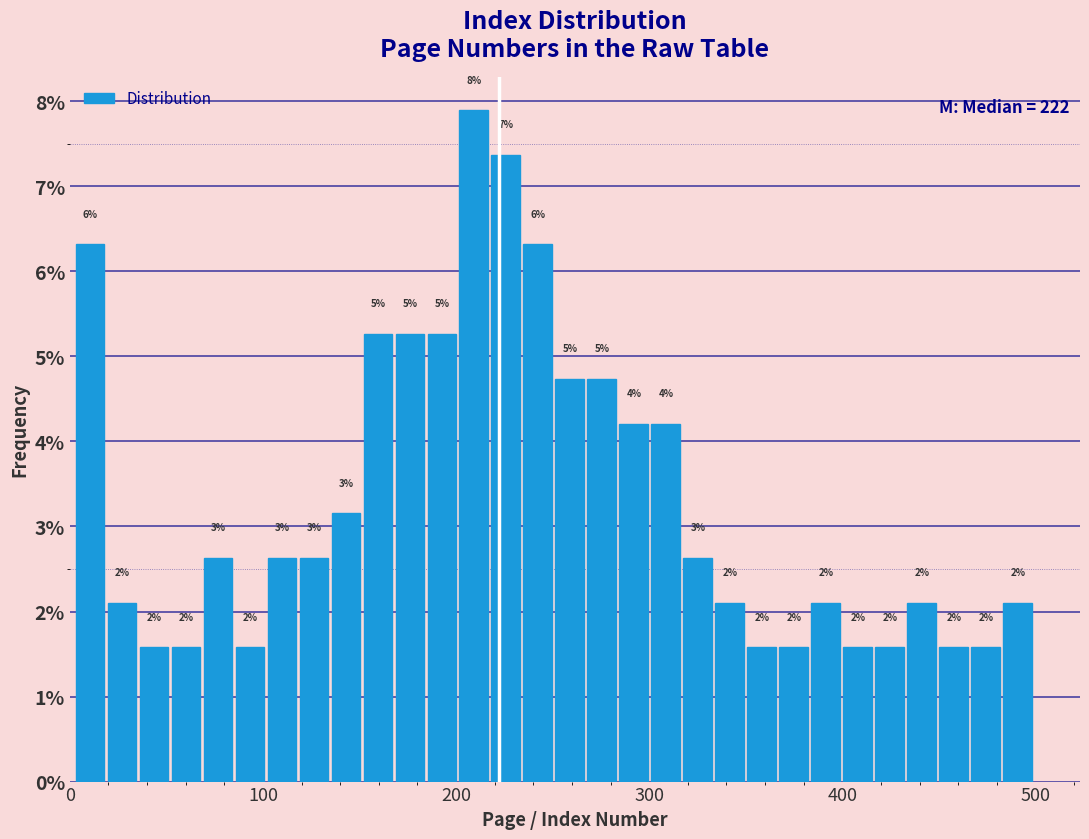

Read against the x-axis, roughly where is the centre of the tallest bar?

210